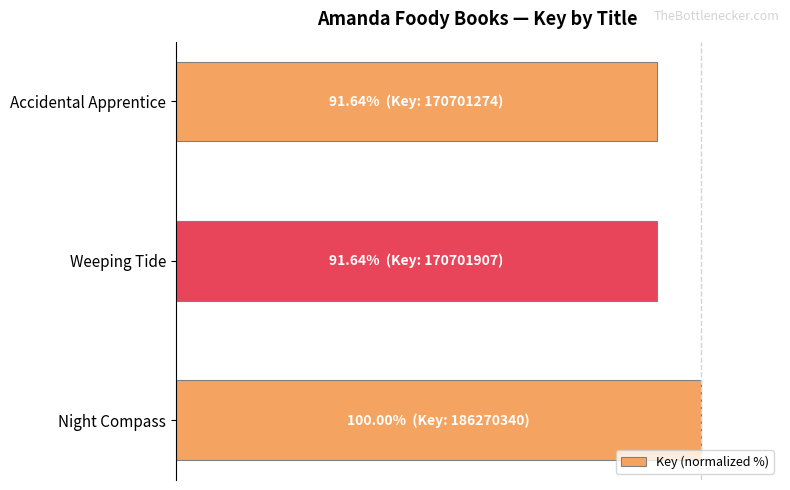

Does the chart contain any negative values?

No